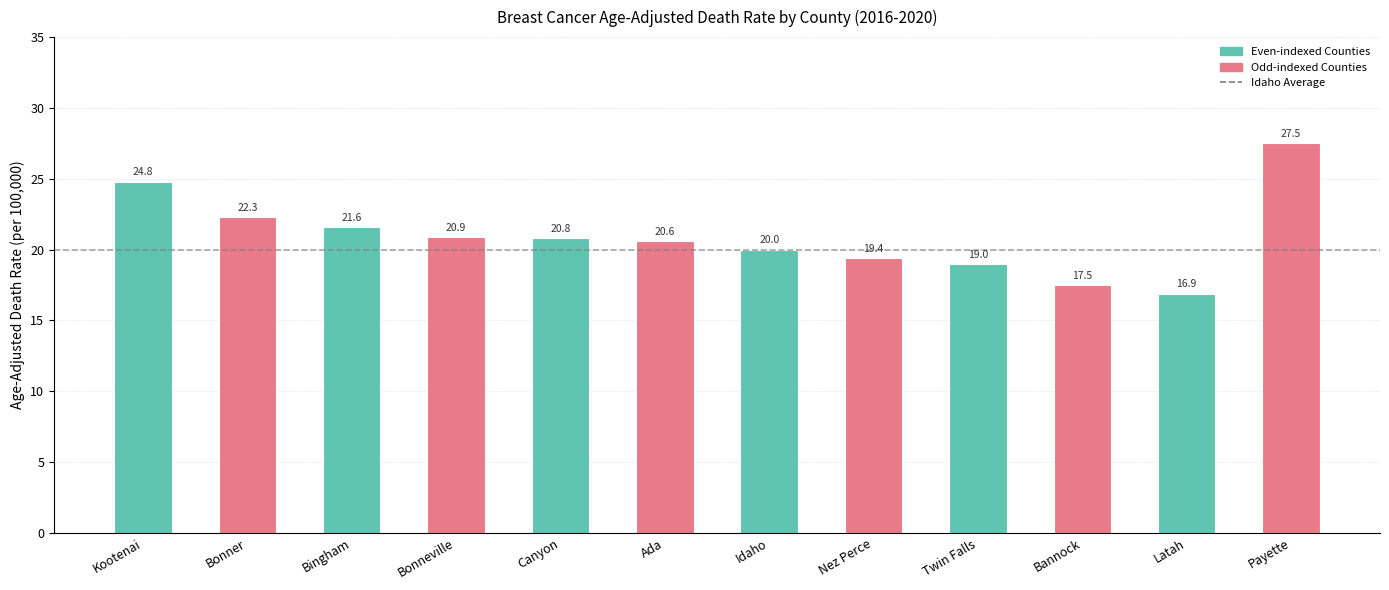

What is the sum of all values?

251.3